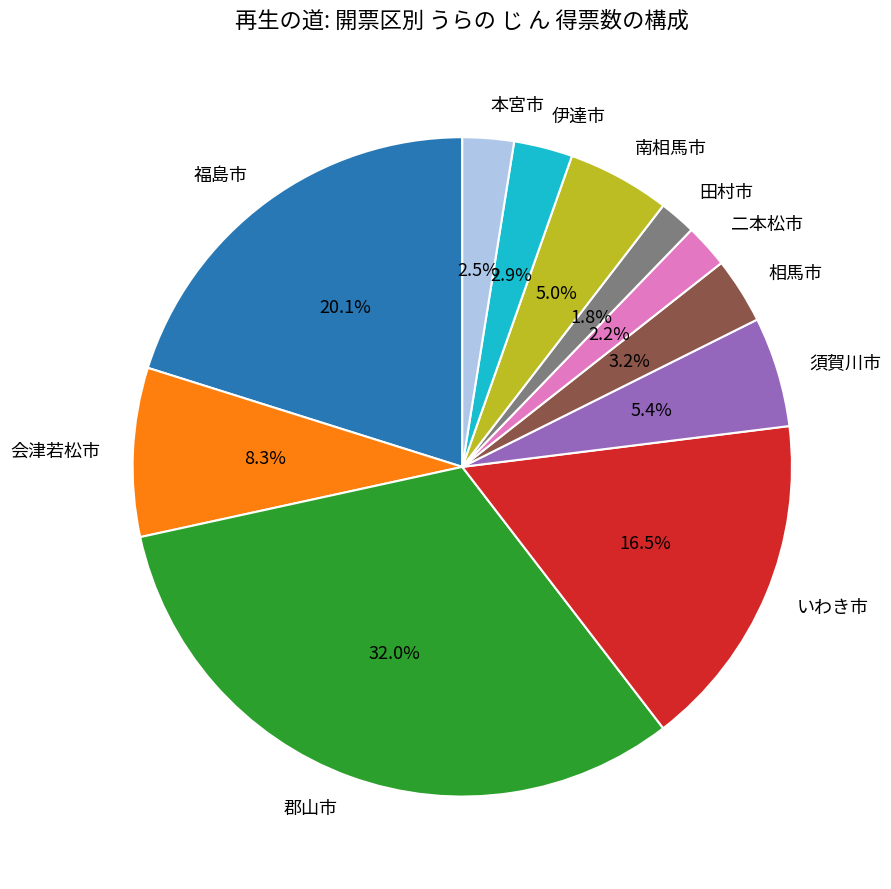

Approximately how many times larger is the value at 二本松市 compared to 田村市?

1.2